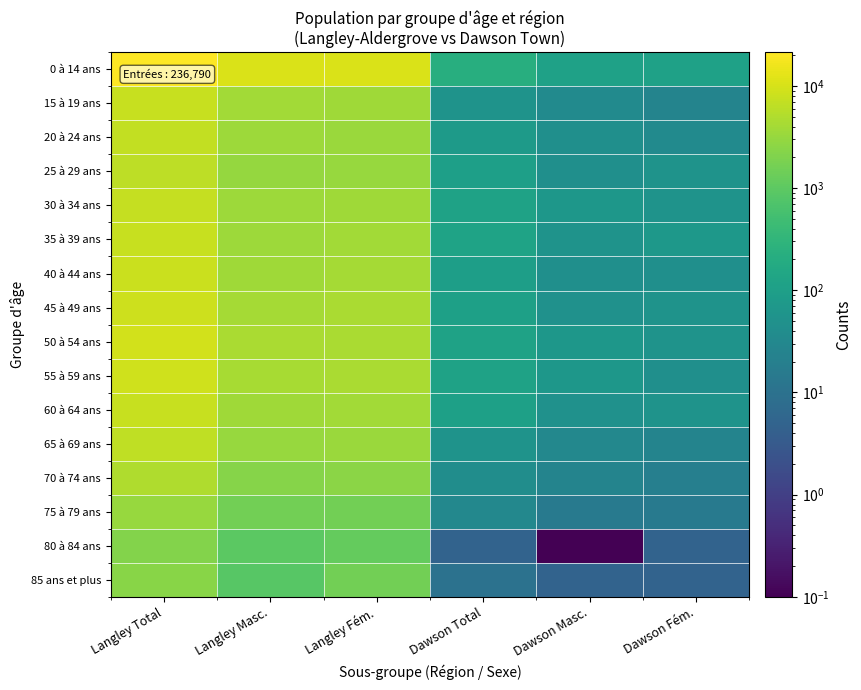

Reading left to right, extract all data points from this chart.

0 à 14 ans: Langley Total=21300.0	Langley Masc.=10875.0	Langley Fém.=10430.0	Dawson Total=220.0	Dawson Masc.=110.0	Dawson Fém.=110.0
15 à 19 ans: Langley Total=7550.0	Langley Masc.=3910.0	Langley Fém.=3640.0	Dawson Total=55.0	Dawson Masc.=35.0	Dawson Fém.=25.0
20 à 24 ans: Langley Total=6830.0	Langley Masc.=3495.0	Langley Fém.=3335.0	Dawson Total=80.0	Dawson Masc.=45.0	Dawson Fém.=35.0
25 à 29 ans: Langley Total=6215.0	Langley Masc.=3000.0	Langley Fém.=3220.0	Dawson Total=100.0	Dawson Masc.=45.0	Dawson Fém.=55.0
30 à 34 ans: Langley Total=7140.0	Langley Masc.=3480.0	Langley Fém.=3660.0	Dawson Total=120.0	Dawson Masc.=65.0	Dawson Fém.=55.0
35 à 39 ans: Langley Total=7450.0	Langley Masc.=3570.0	Langley Fém.=3880.0	Dawson Total=125.0	Dawson Masc.=55.0	Dawson Fém.=70.0
40 à 44 ans: Langley Total=7825.0	Langley Masc.=3730.0	Langley Fém.=4095.0	Dawson Total=95.0	Dawson Masc.=45.0	Dawson Fém.=45.0
45 à 49 ans: Langley Total=8450.0	Langley Masc.=4045.0	Langley Fém.=4400.0	Dawson Total=105.0	Dawson Masc.=50.0	Dawson Fém.=55.0
50 à 54 ans: Langley Total=9005.0	Langley Masc.=4445.0	Langley Fém.=4560.0	Dawson Total=115.0	Dawson Masc.=65.0	Dawson Fém.=55.0
55 à 59 ans: Langley Total=8660.0	Langley Masc.=4200.0	Langley Fém.=4460.0	Dawson Total=115.0	Dawson Masc.=65.0	Dawson Fém.=45.0
60 à 64 ans: Langley Total=7515.0	Langley Masc.=3670.0	Langley Fém.=3845.0	Dawson Total=105.0	Dawson Masc.=50.0	Dawson Fém.=55.0
65 à 69 ans: Langley Total=6520.0	Langley Masc.=3135.0	Langley Fém.=3385.0	Dawson Total=55.0	Dawson Masc.=30.0	Dawson Fém.=25.0
70 à 74 ans: Langley Total=4835.0	Langley Masc.=2335.0	Langley Fém.=2500.0	Dawson Total=40.0	Dawson Masc.=25.0	Dawson Fém.=20.0
75 à 79 ans: Langley Total=3135.0	Langley Masc.=1535.0	Langley Fém.=1600.0	Dawson Total=30.0	Dawson Masc.=15.0	Dawson Fém.=15.0
80 à 84 ans: Langley Total=2180.0	Langley Masc.=990.0	Langley Fém.=1190.0	Dawson Total=5.0	Dawson Masc.=0.1	Dawson Fém.=5.0
85 ans et plus: Langley Total=2405.0	Langley Masc.=870.0	Langley Fém.=1535.0	Dawson Total=10.0	Dawson Masc.=5.0	Dawson Fém.=5.0